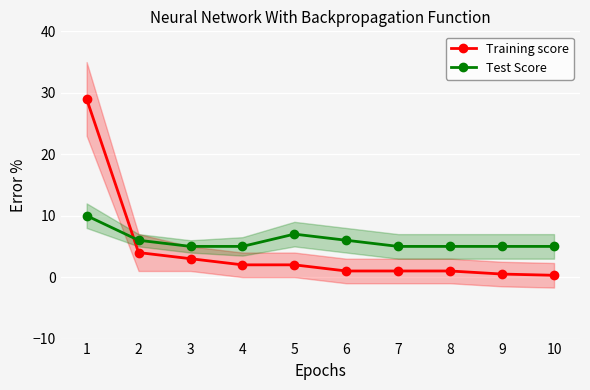

True or false: Test Score and Training score intersect in this chart.

True